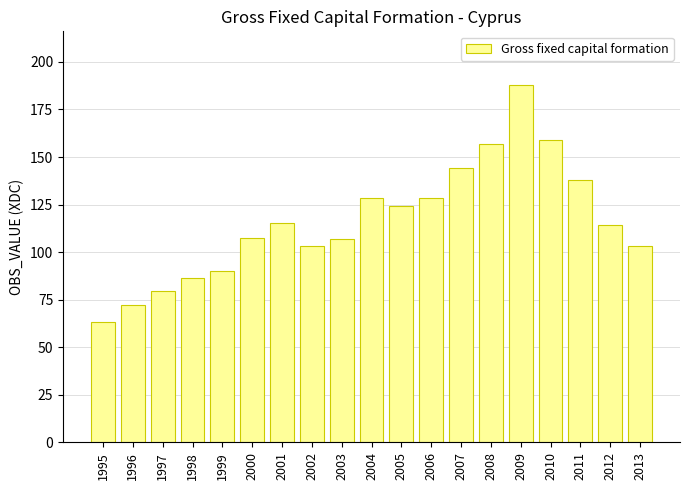

At which category does the chart reach its peak across all series?

2009